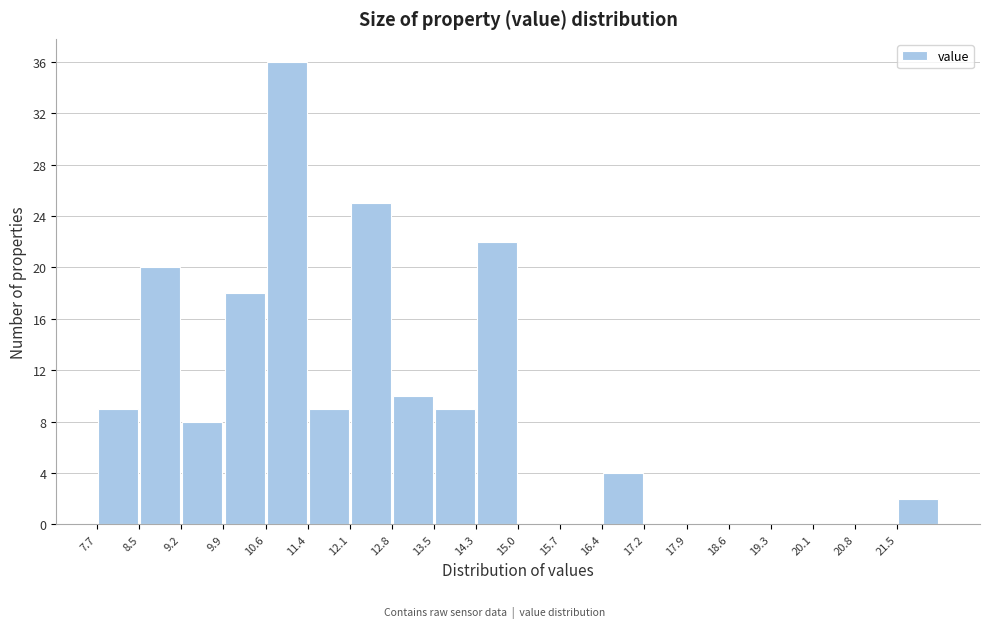

Over which range of the x-axis is the bar tallest?

10.6 to 11.4